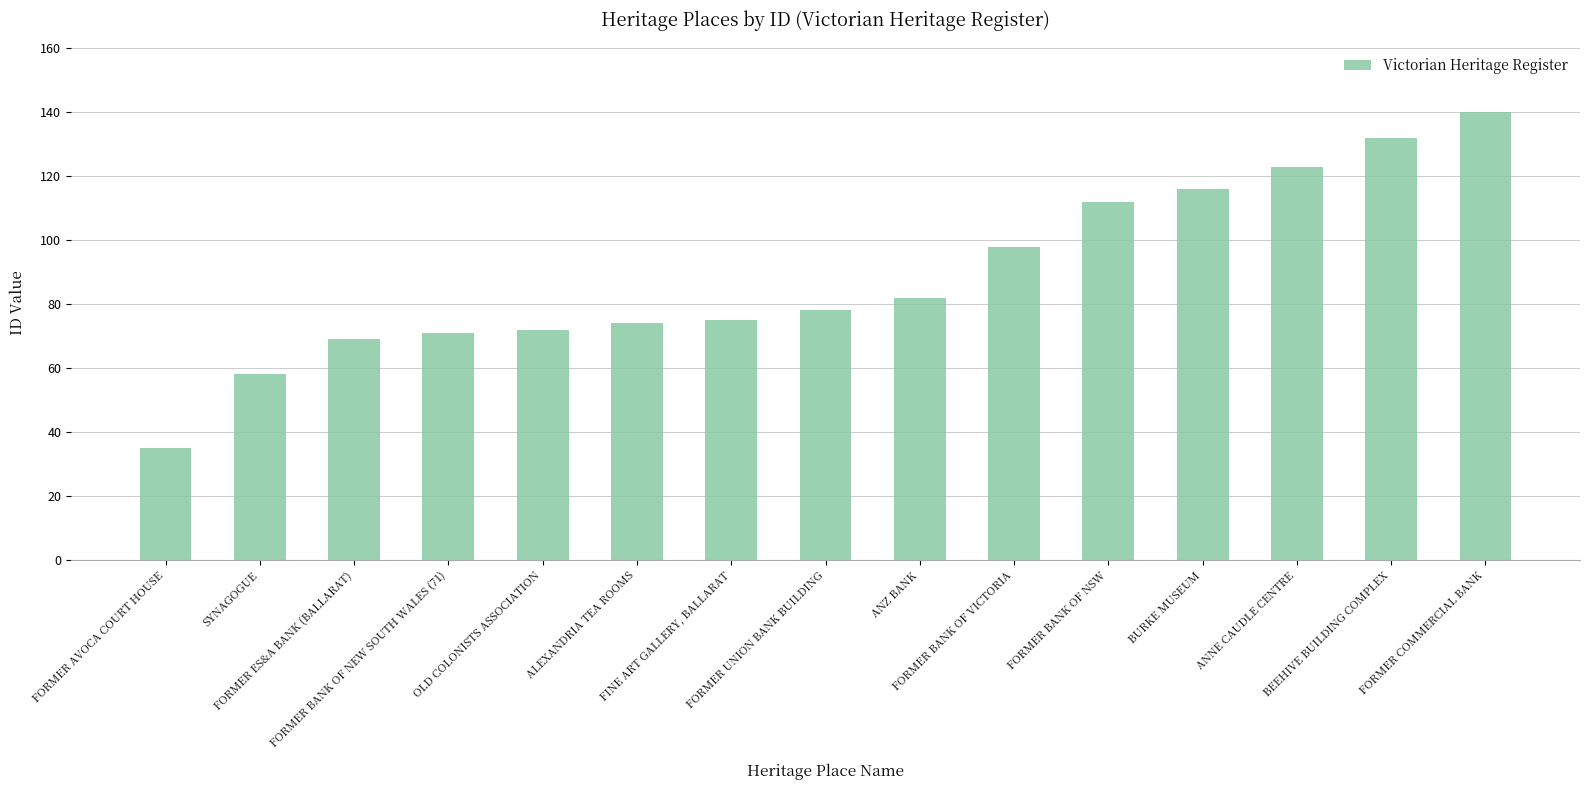

What is the difference between the second highest and second lowest values?

74